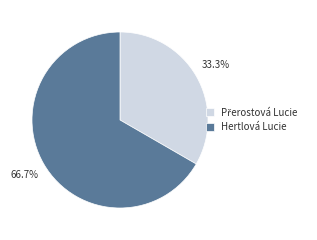

How much of the chart is everything except Hertlová Lucie?

33.3%